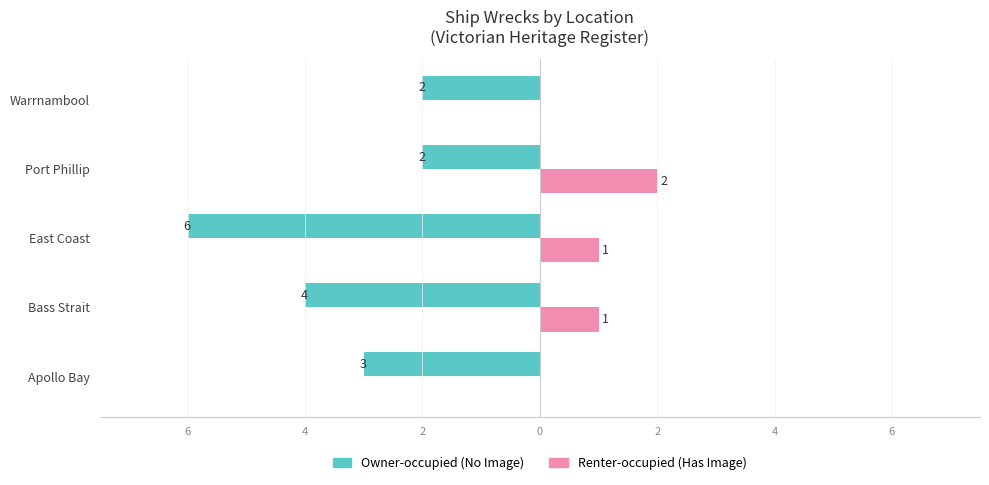

The Owner-occupied series shows -2 at Port Phillip. True or false?

True